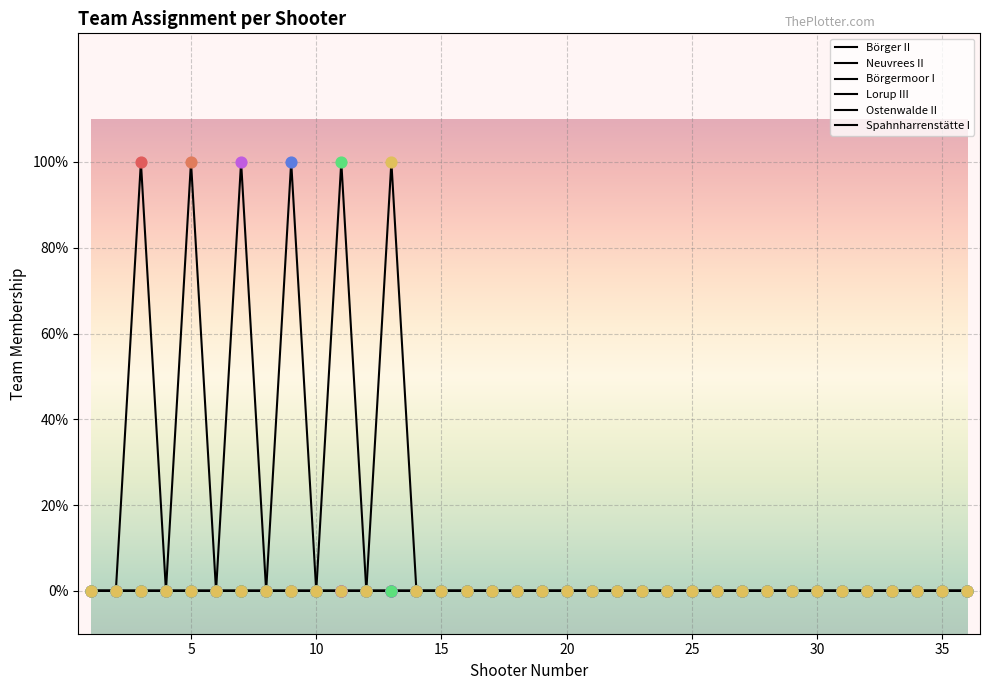

Is this an area chart (filled region under the line)?

No